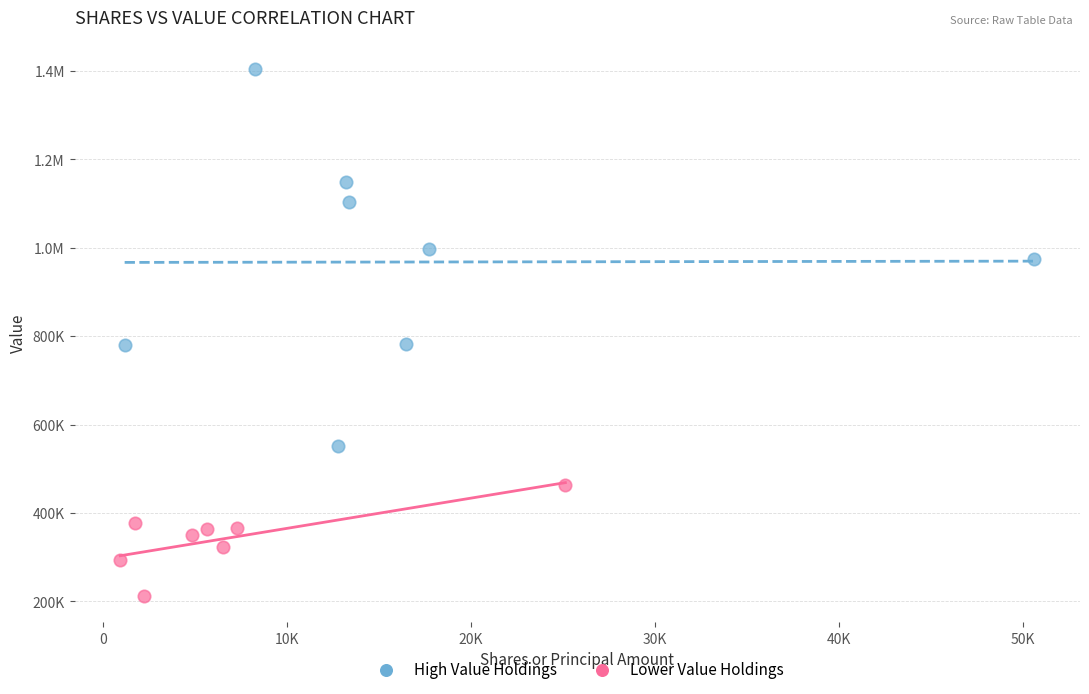

What are all the series names shown in the legend?

High Value Holdings, Lower Value Holdings